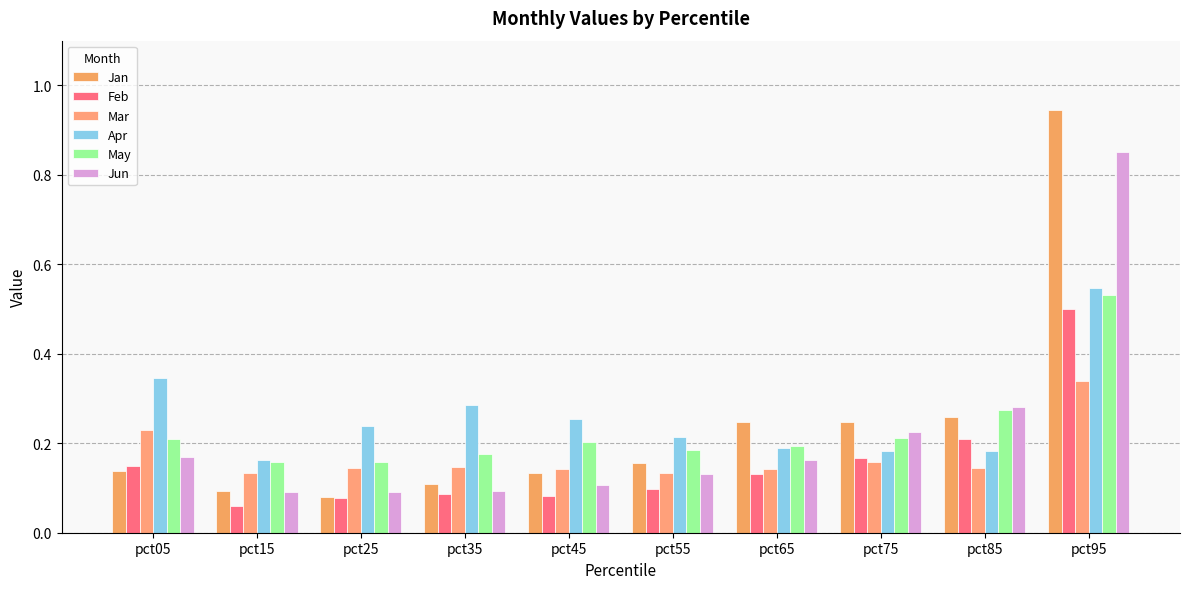

Where is Apr nearest to the value 0?

pct15